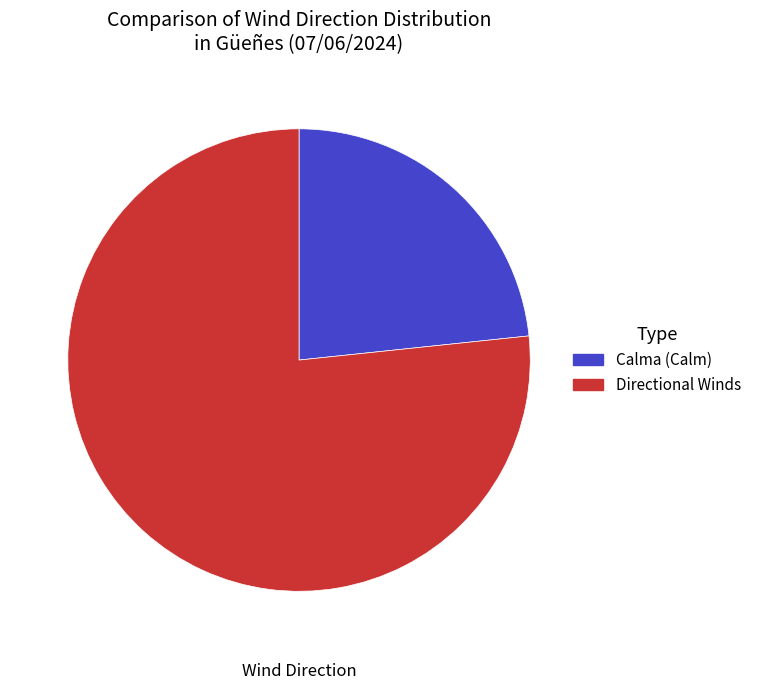

Is there any slice that represents more than half of the pie?

Yes